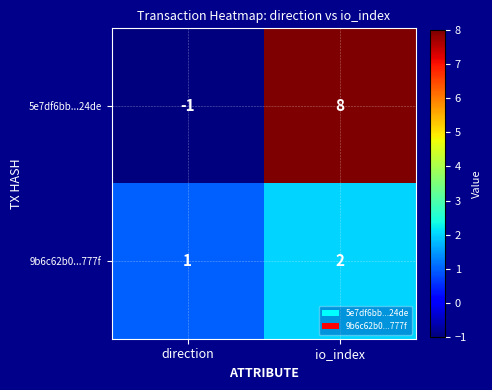

What is the sum of all 5e7df6bb...24de values?

7